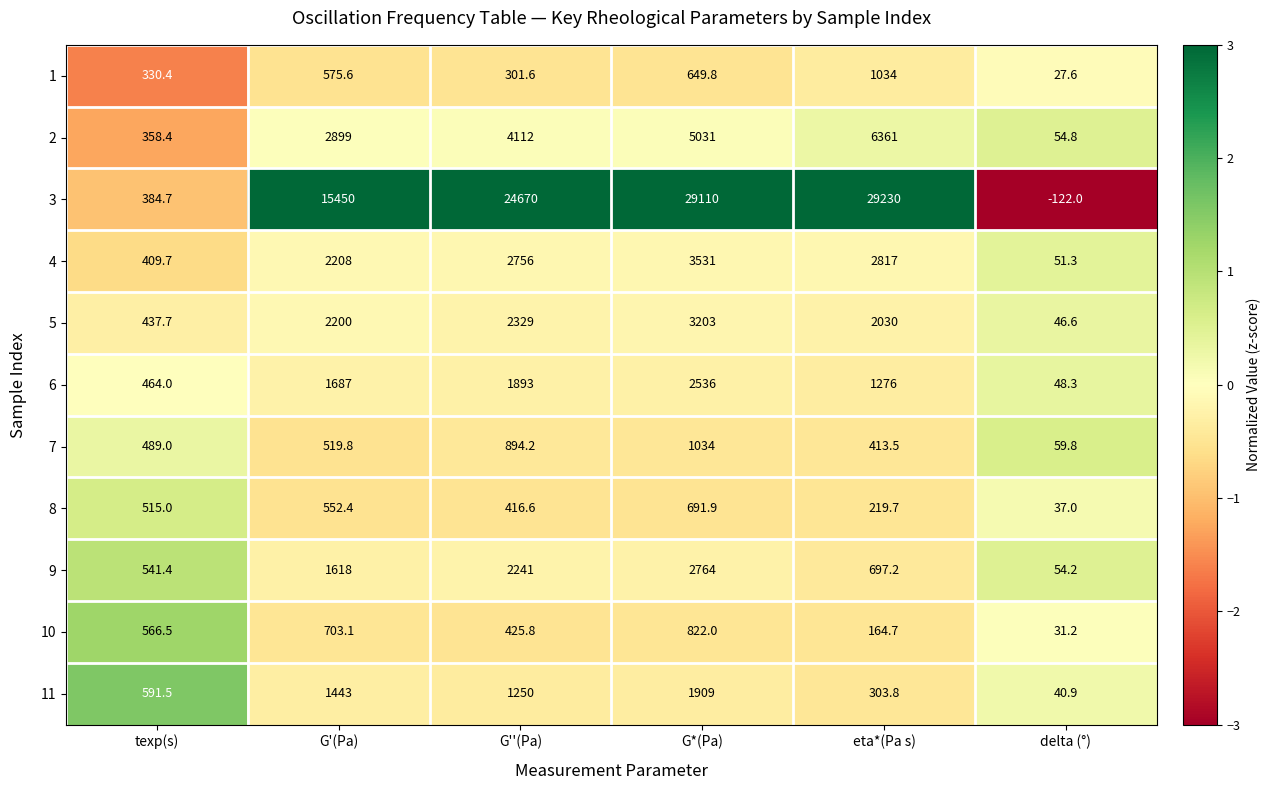

True or false: 9 has a value of 1772.3 at G*(Pa).

False